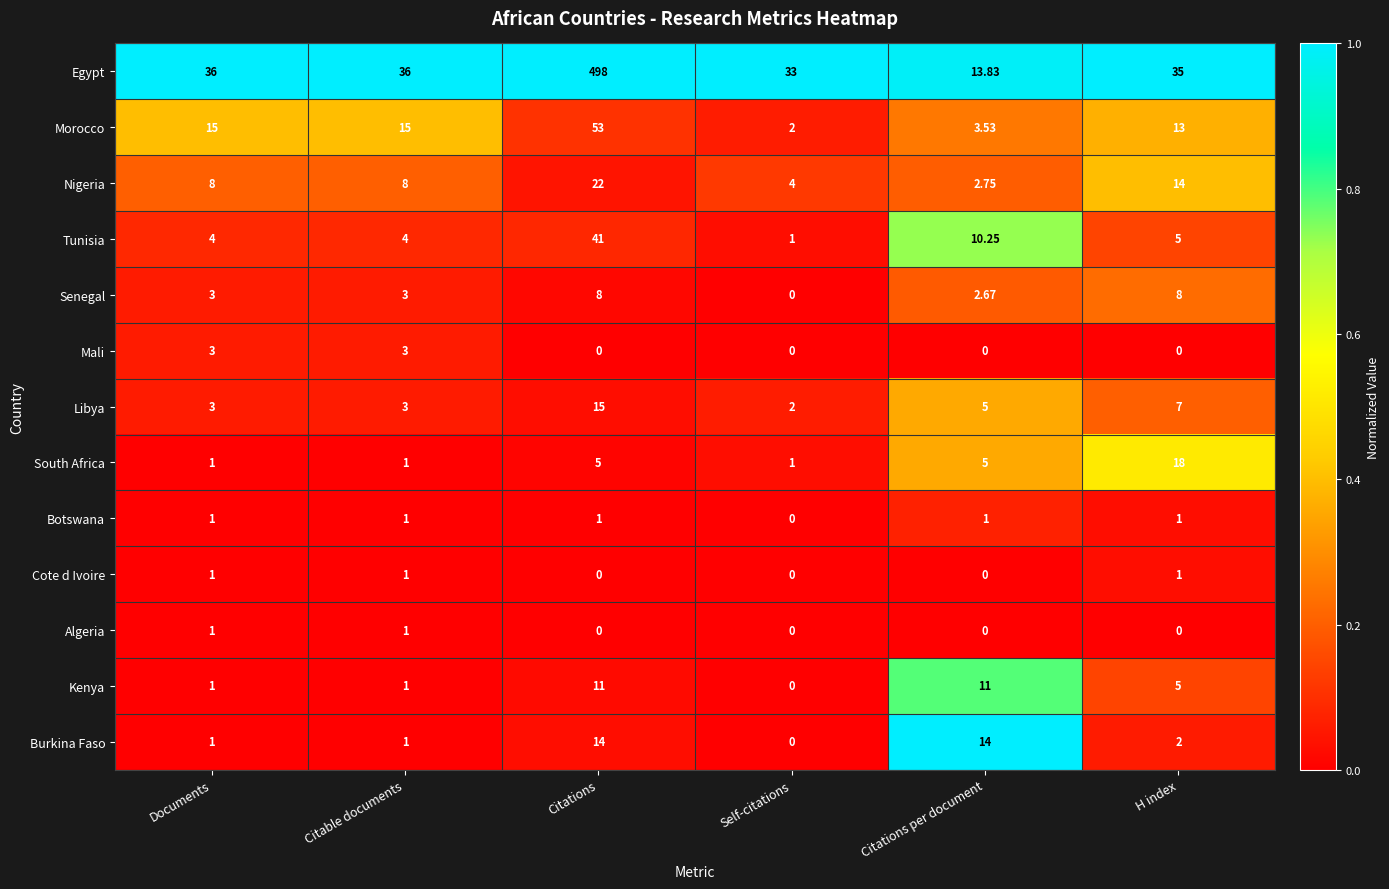

Which series has the widest spread of values?

Egypt